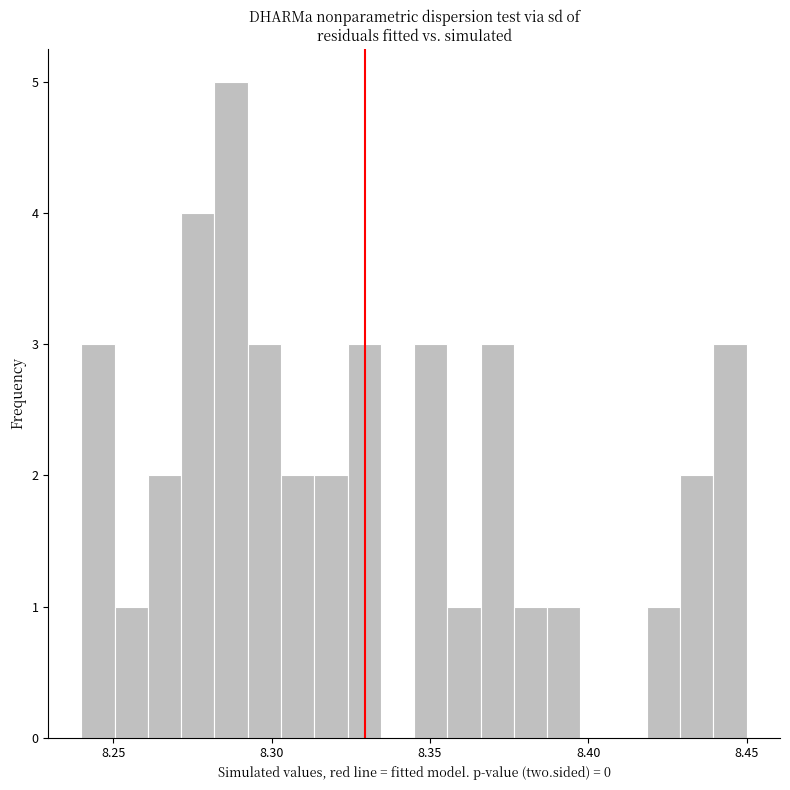

Around what value on the x-axis is the tallest bar? Give the approximate position of its centre, as read against the axis.

8.285